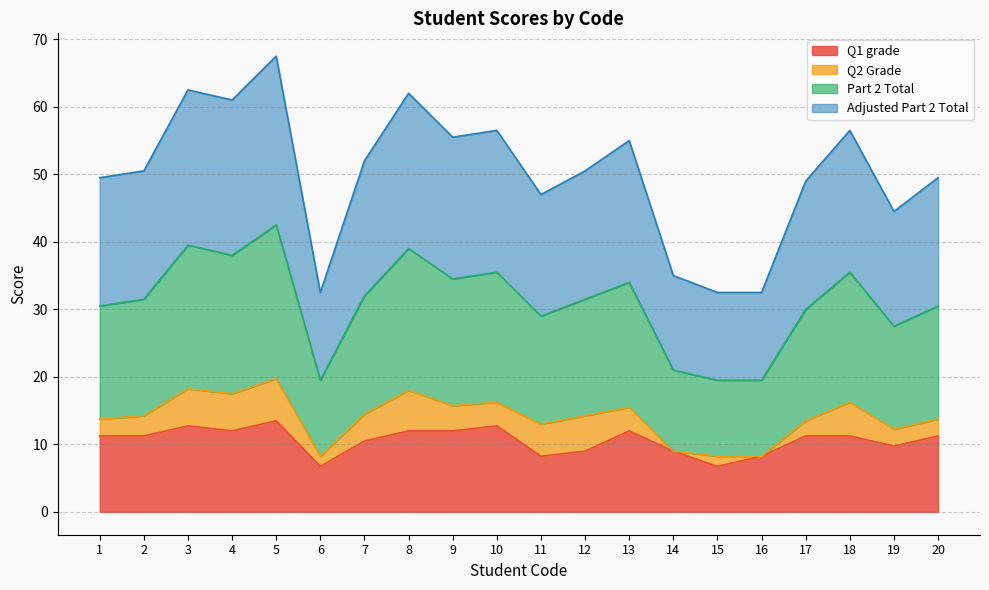

How many lines are shown in the chart?

4